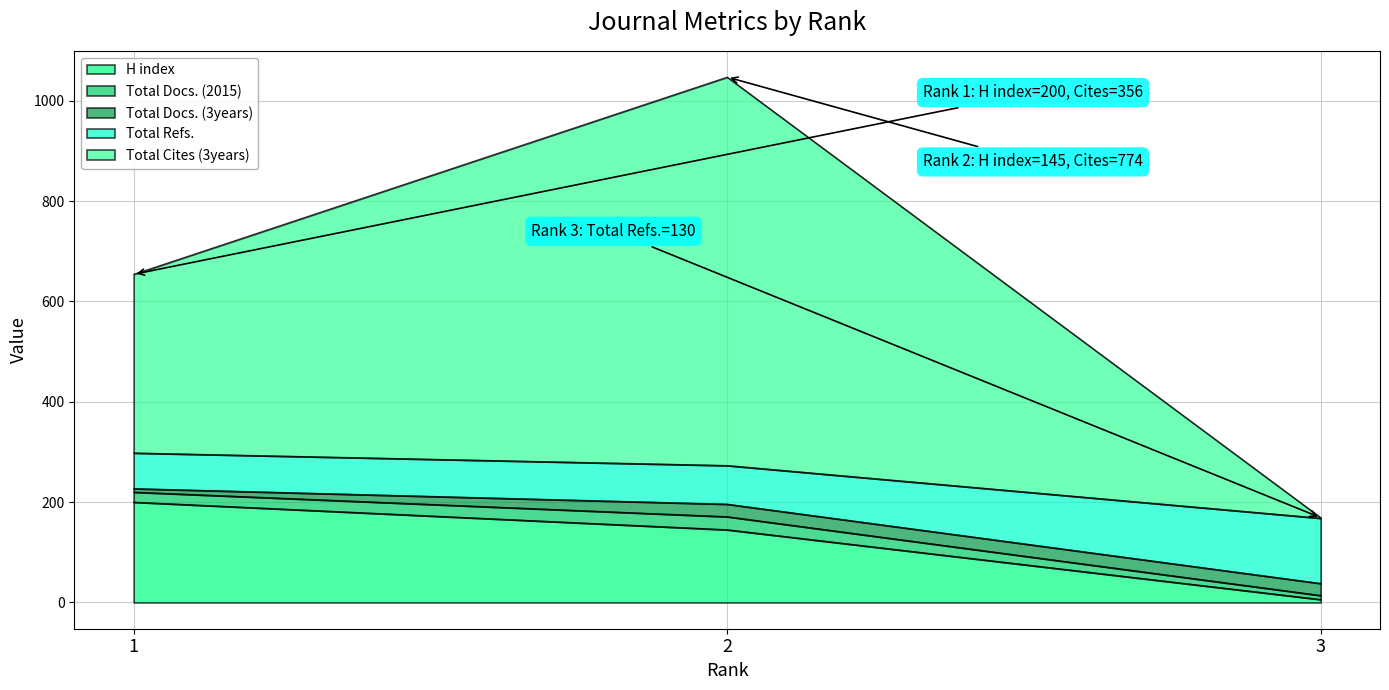

Where is H index nearest to the value 103?

2